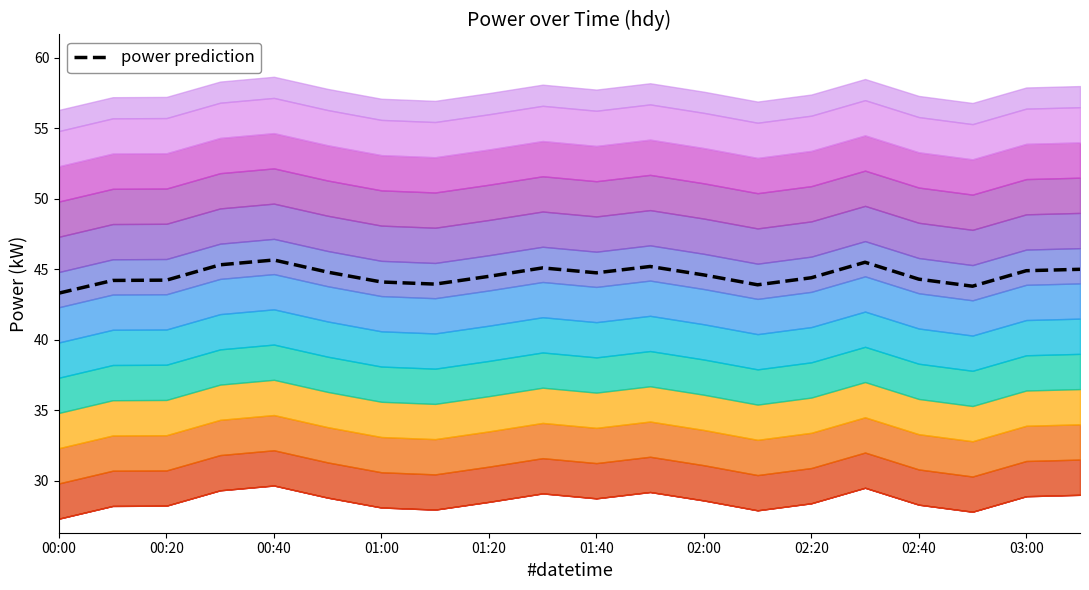

What is the highest value of the power prediction series?

45.7